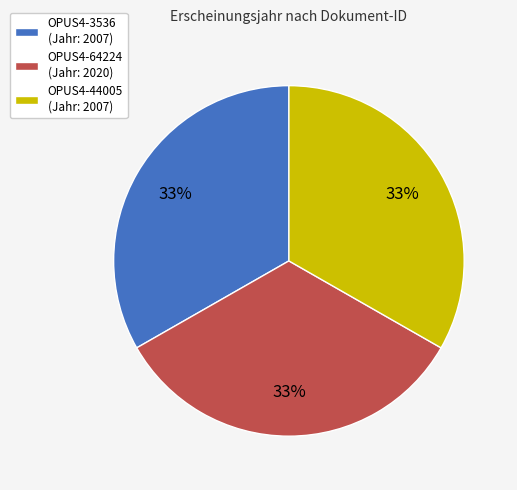

Count the number of slices in the pie.

3